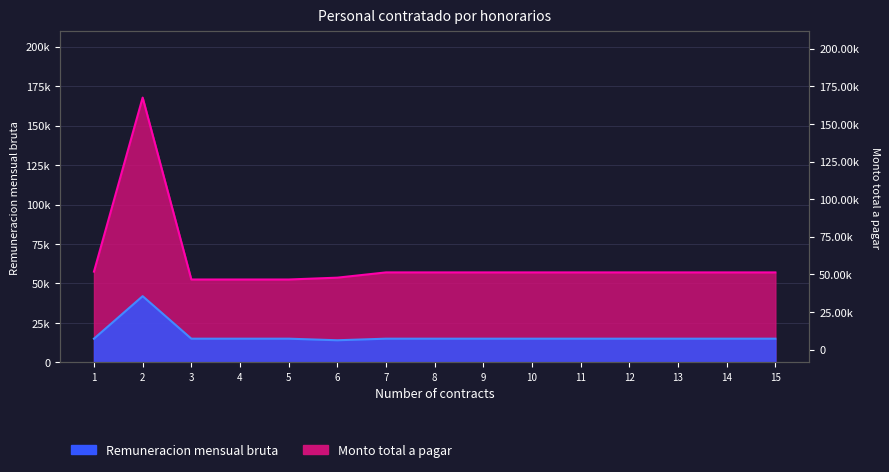

How many interior local peaks does the Remuneracion mensual bruta series have?

1